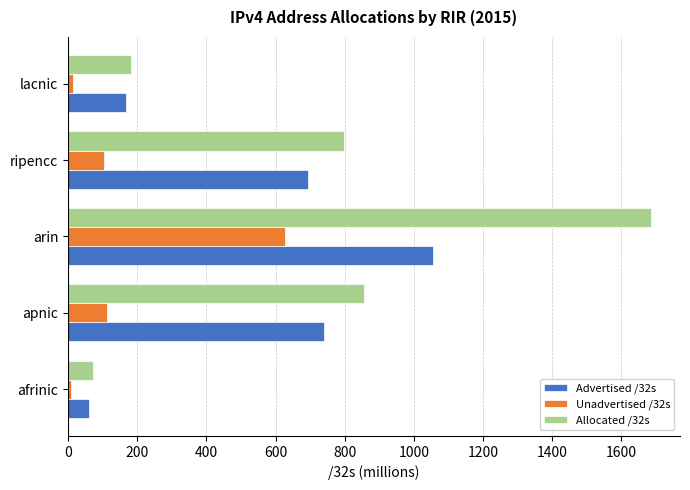

Which series has the largest total across all categories?

Allocated /32s